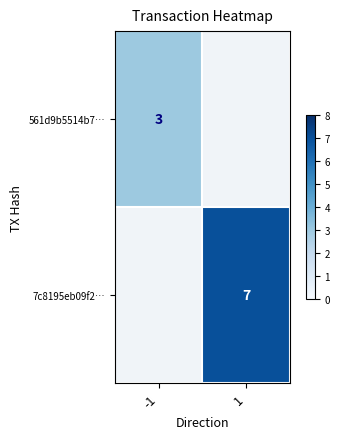

The value of 7c8195eb09f2… at 1 is 7. True or false?

True